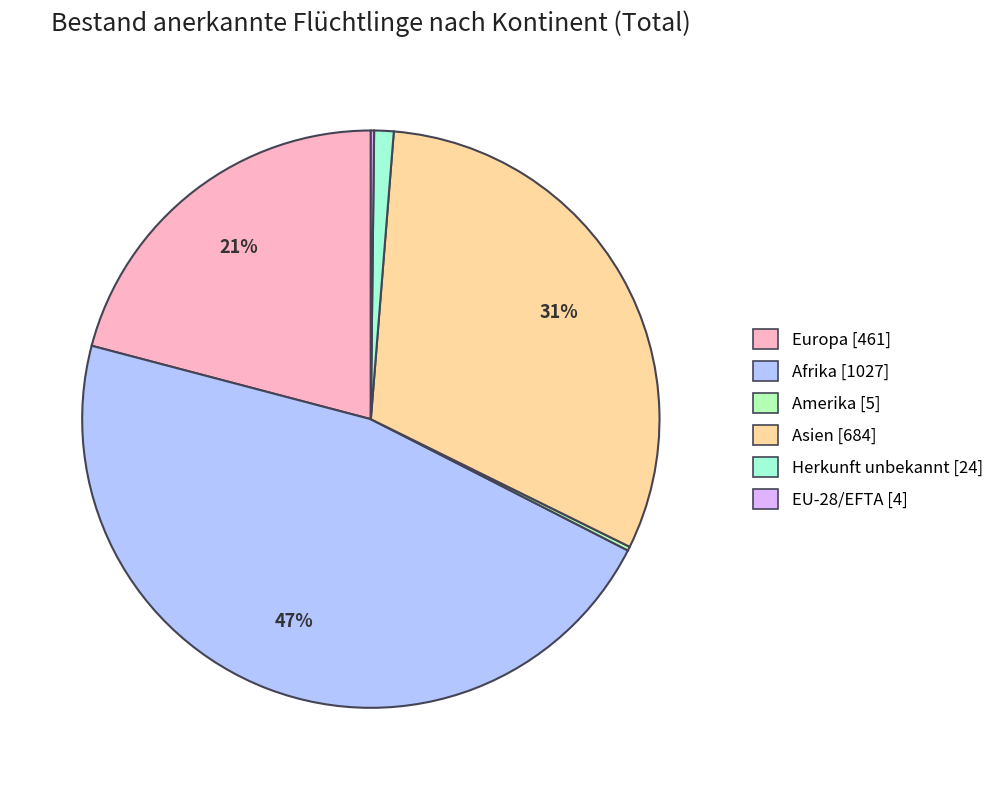

Is it true that Asien [684] is 31% of the pie?

True